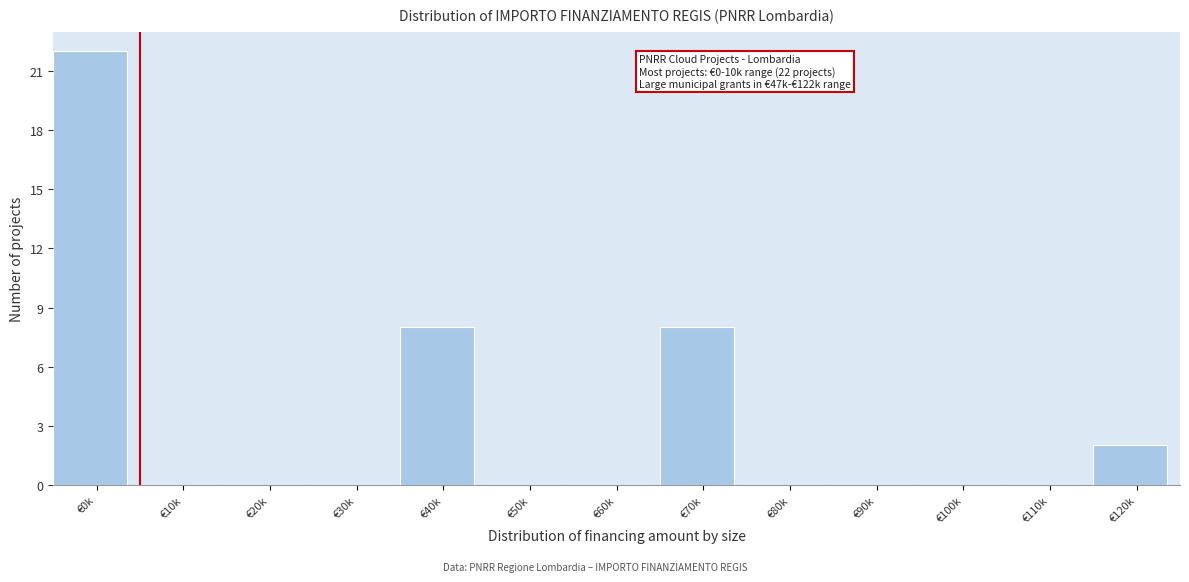

Reading left to right, extract all data points from this chart.

€0k=22	€10k=0	€20k=0	€30k=0	€40k=8	€50k=0	€60k=0	€70k=8	€80k=0	€90k=0	€100k=0	€110k=0	€120k=2